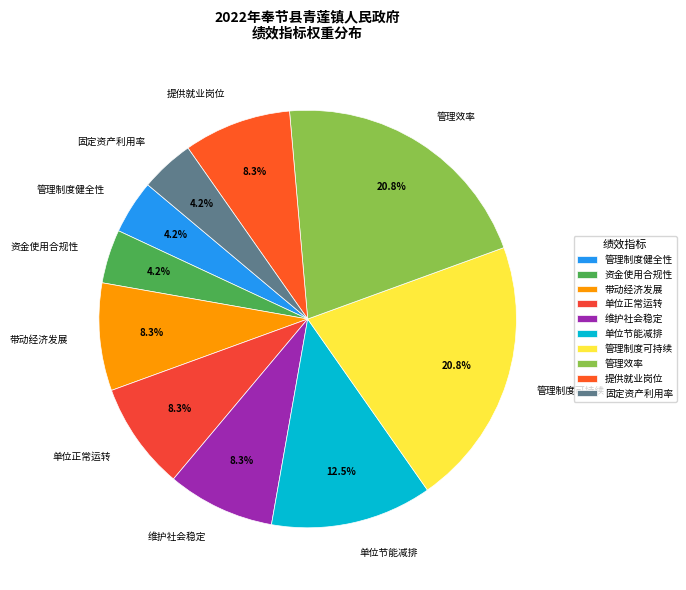

Does 管理效率 account for over 50% of the chart?

No